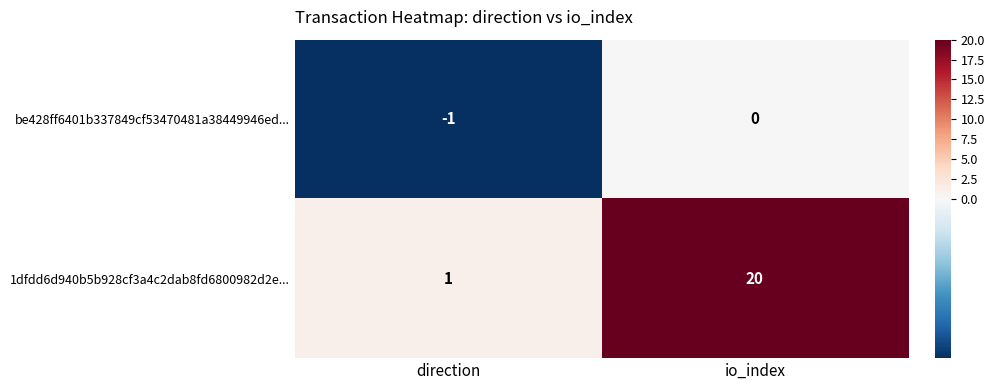

The be428ff6401b337849cf53470481a38449946ed... series shows 0 at io_index. True or false?

True